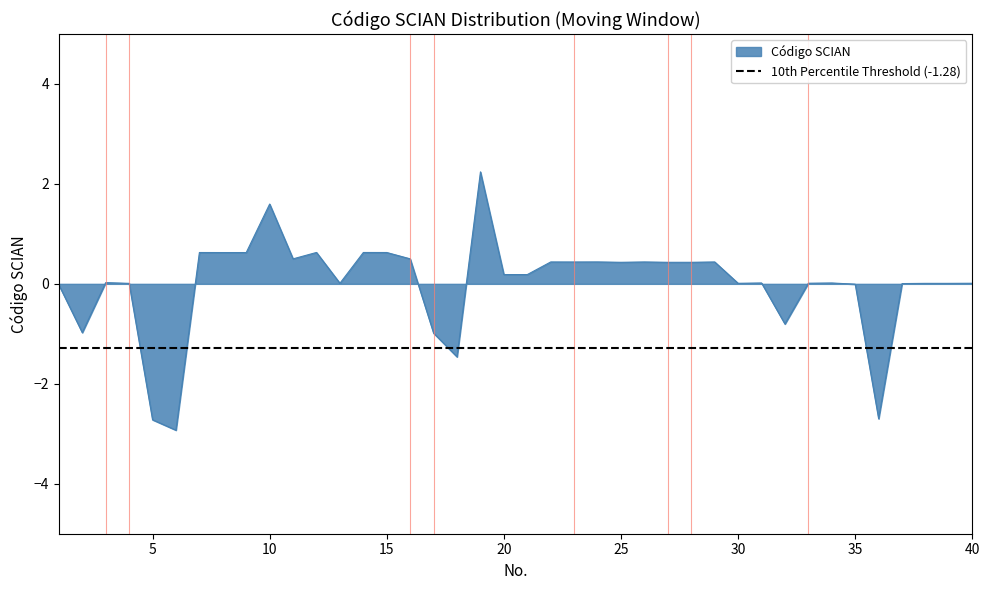

What is the difference between the maximum and second lowest values?

5.0